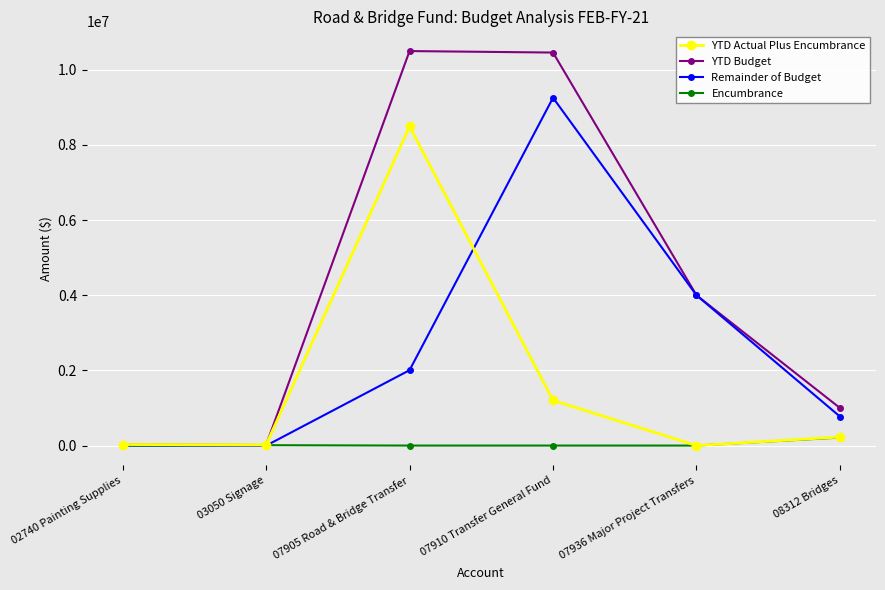

What position from the right is 07910 Transfer General Fund?

3